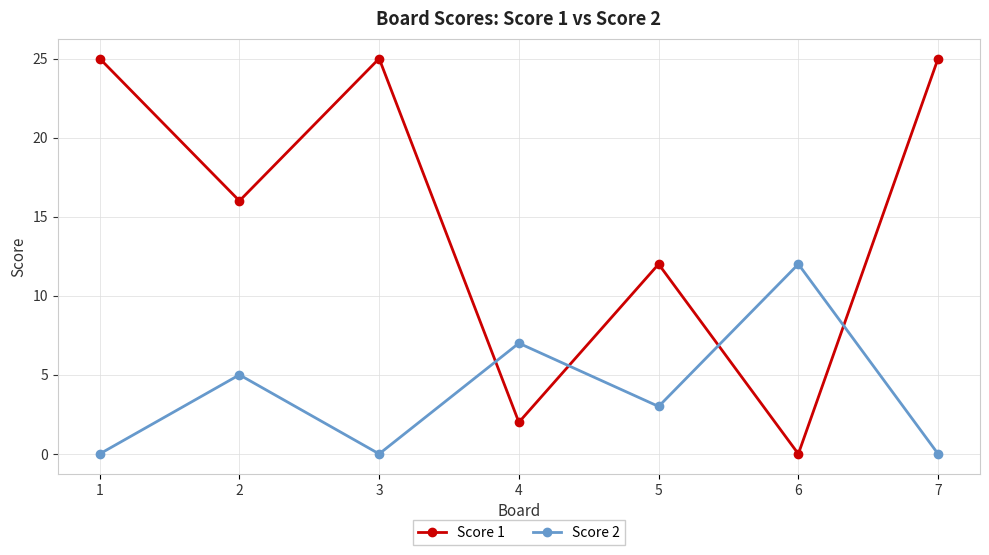

The value of Score 2 at 1 is 5. True or false?

False